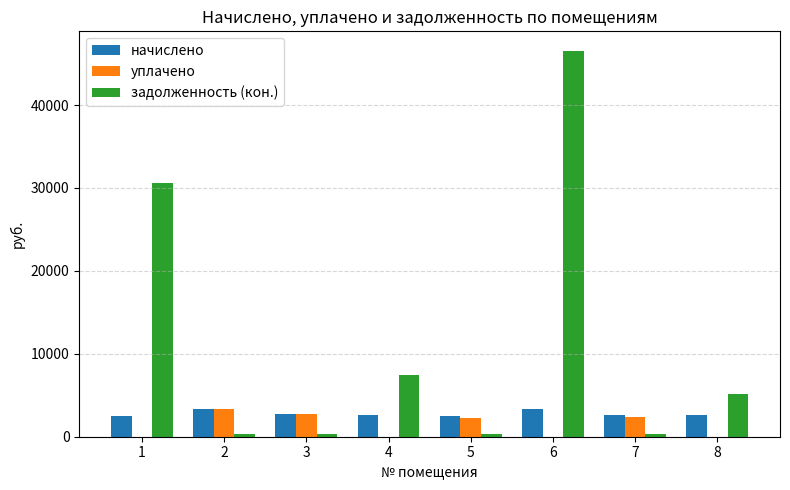

What is the sum of the уплачено values at 5 and 7?

4608.4